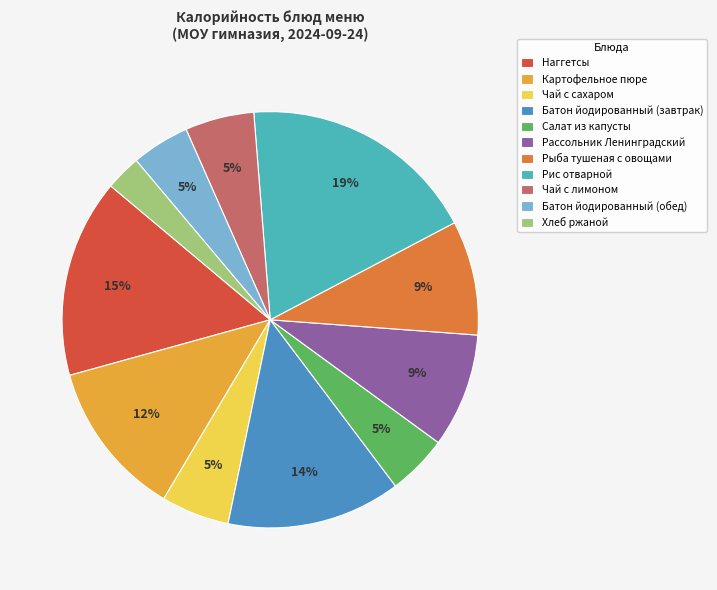

To the nearest percent, what percentage of the pie is Салат из капусты?

5%